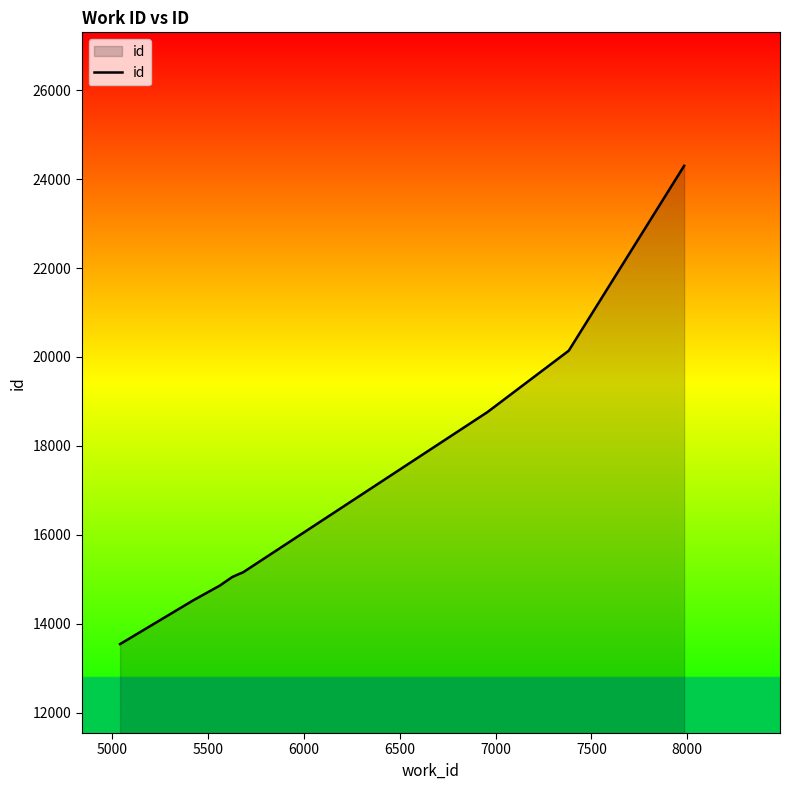

What is the greatest value displayed?

24299